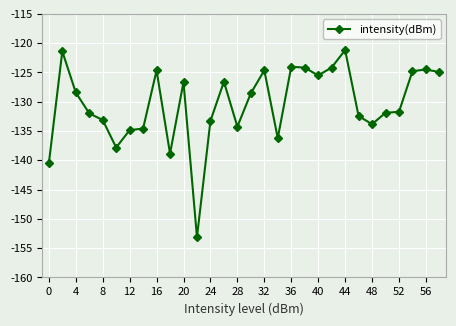

What is the value of the 18th point from the left?

-136.2